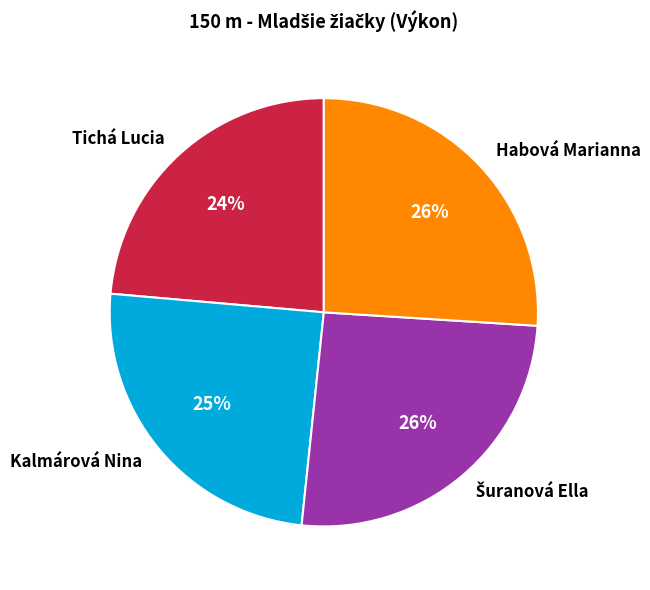

To the nearest percent, what is the average slice percentage?

25%